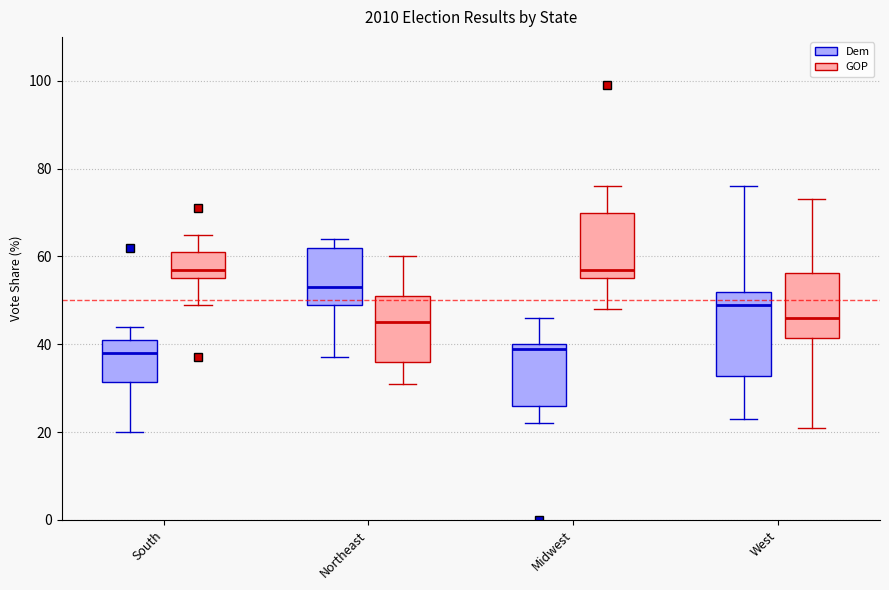

Comparing the boxes themselves (not the whiskers), which one is the tallest?

West (Dem)